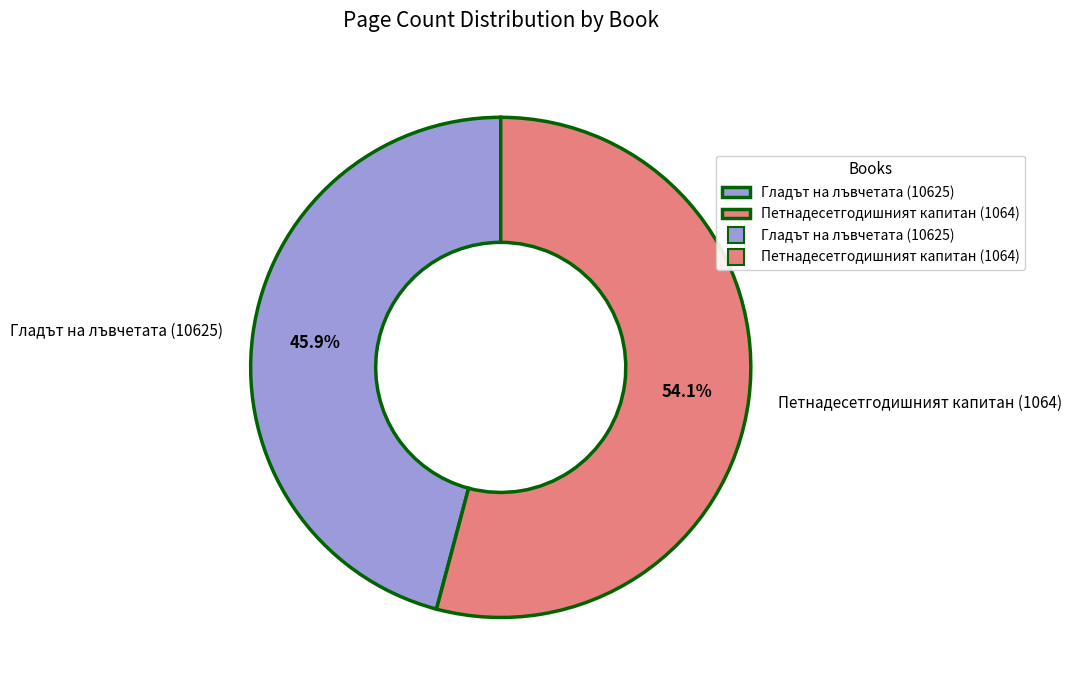

To the nearest percent, what is the average slice percentage?

50%